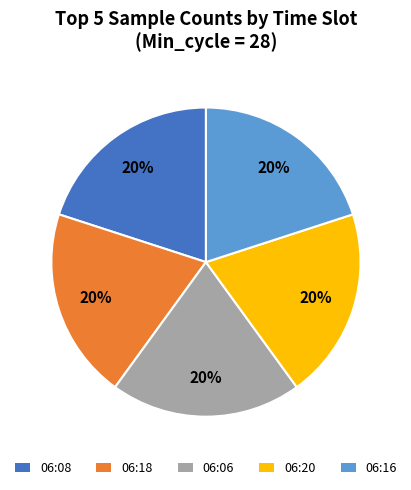

How many segments does this pie chart have?

5